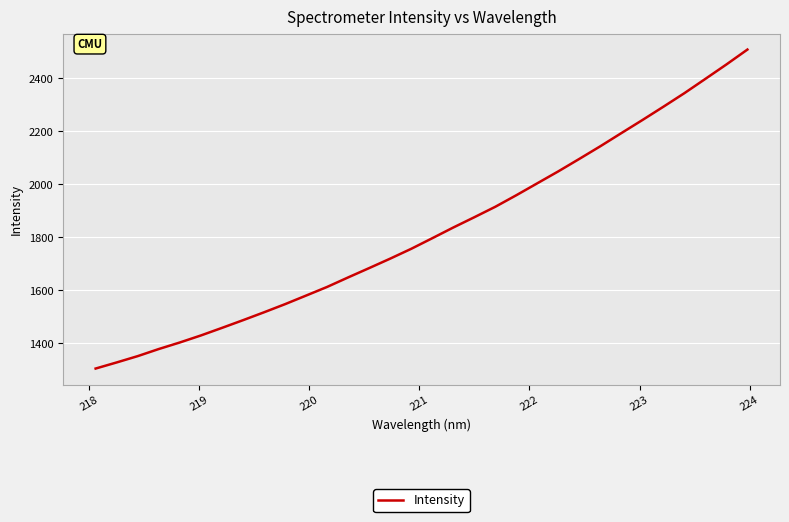

What is the maximum value shown in the chart?

2507.7